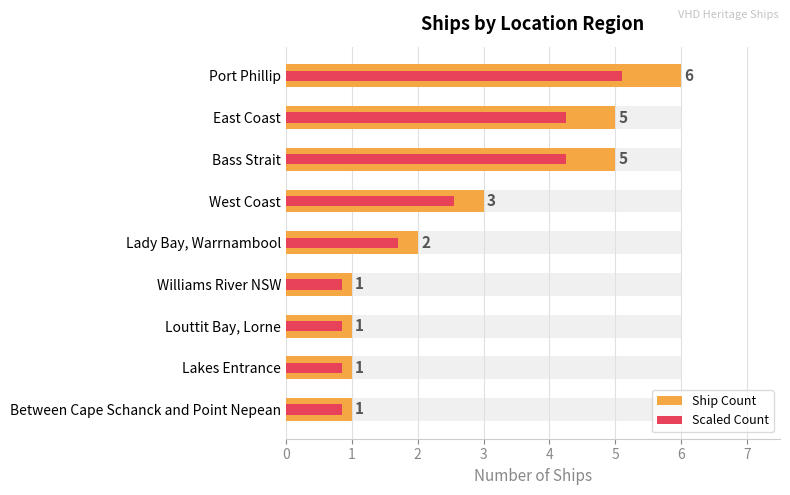

How many series are shown in this chart?

2